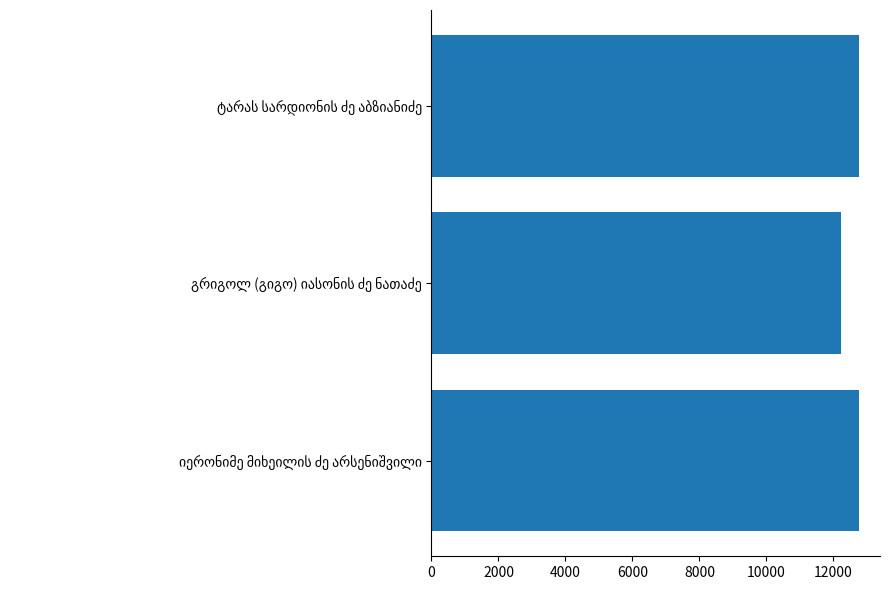

What is the sum of all values?

37738